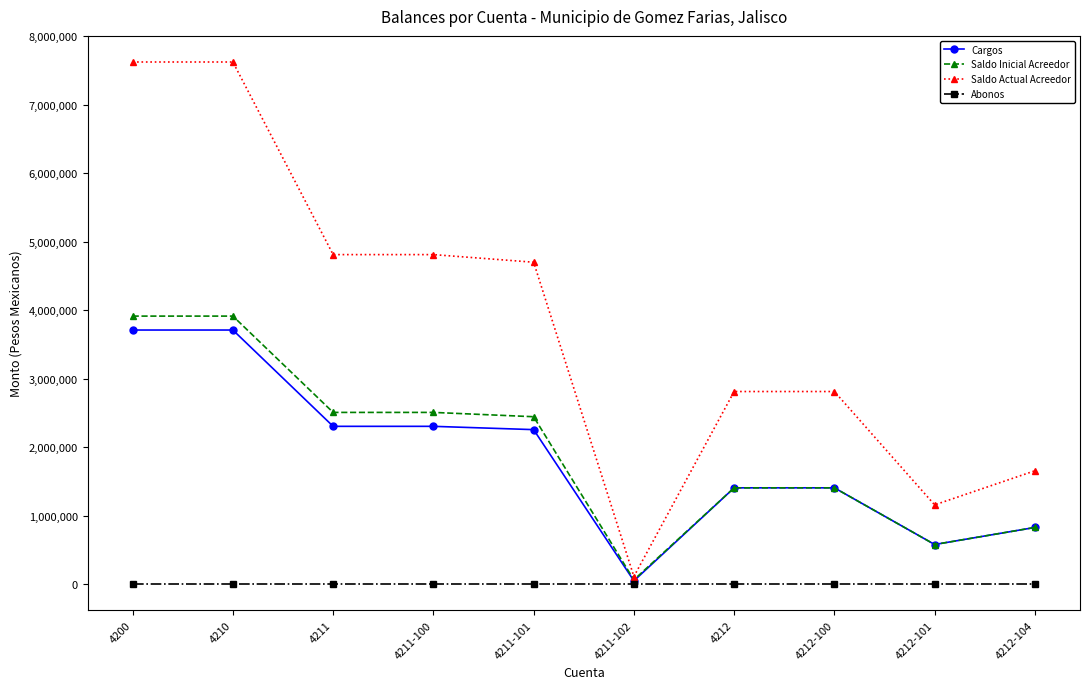

What are all the series names shown in the legend?

Cargos, Saldo Inicial Acreedor, Saldo Actual Acreedor, Abonos